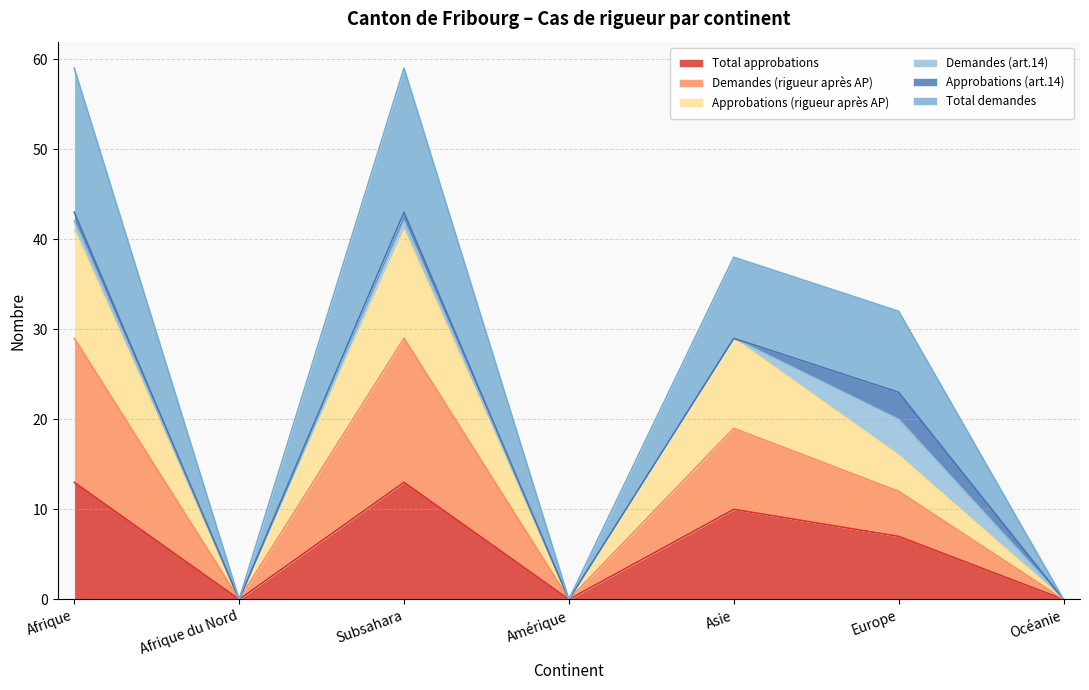

At how many categories does at least one series exceed 14?

4